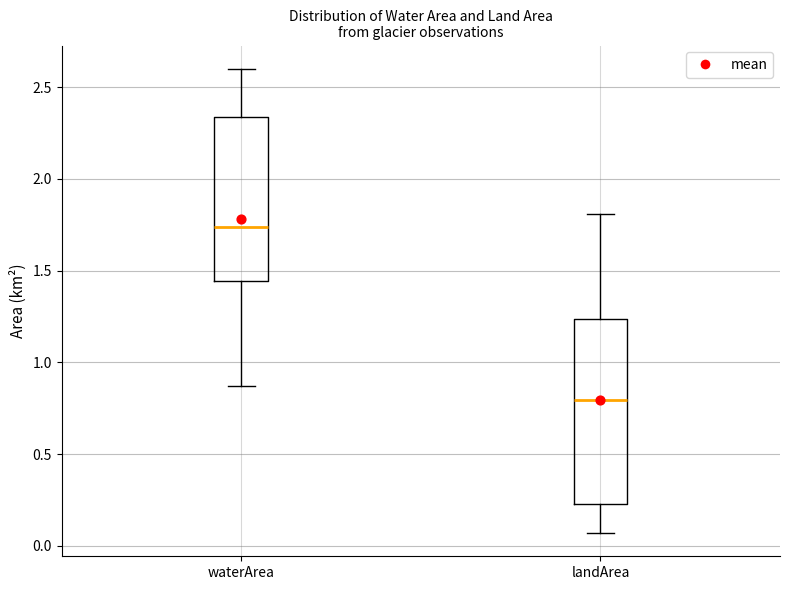

Comparing the boxes themselves (not the whiskers), which one is the tallest?

landArea